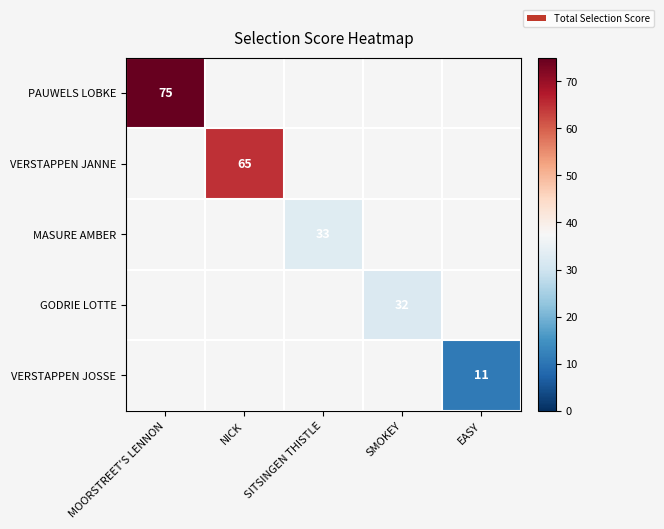

List the series in order of their overall mean, highest first.

PAUWELS LOBKE, VERSTAPPEN JANNE, MASURE AMBER, GODRIE LOTTE, VERSTAPPEN JOSSE